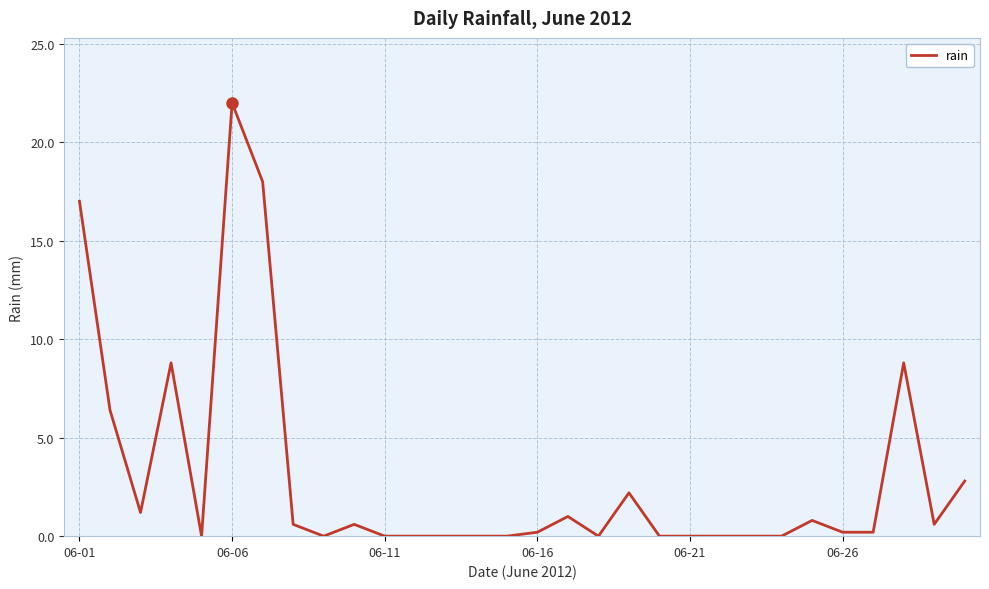

What is the greatest value displayed?

22.0